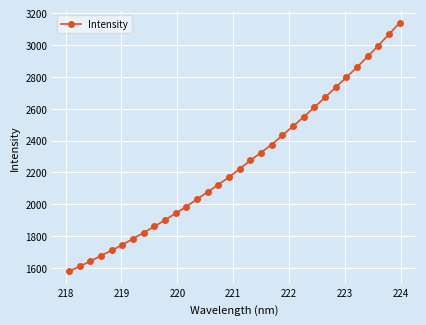

How many lines are shown in the chart?

1